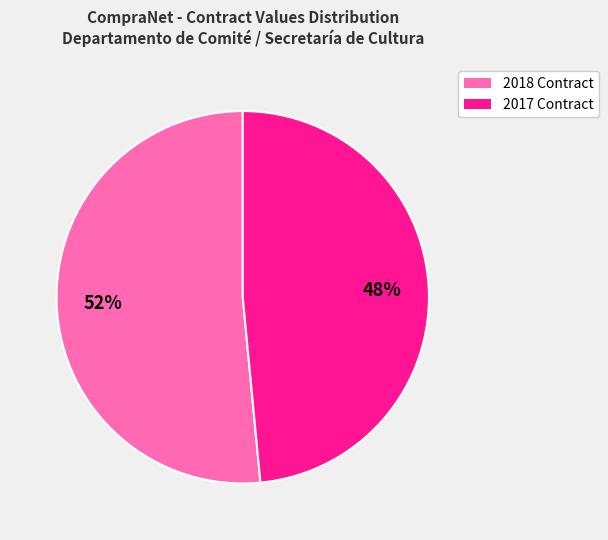

Is there a majority slice in this chart?

Yes